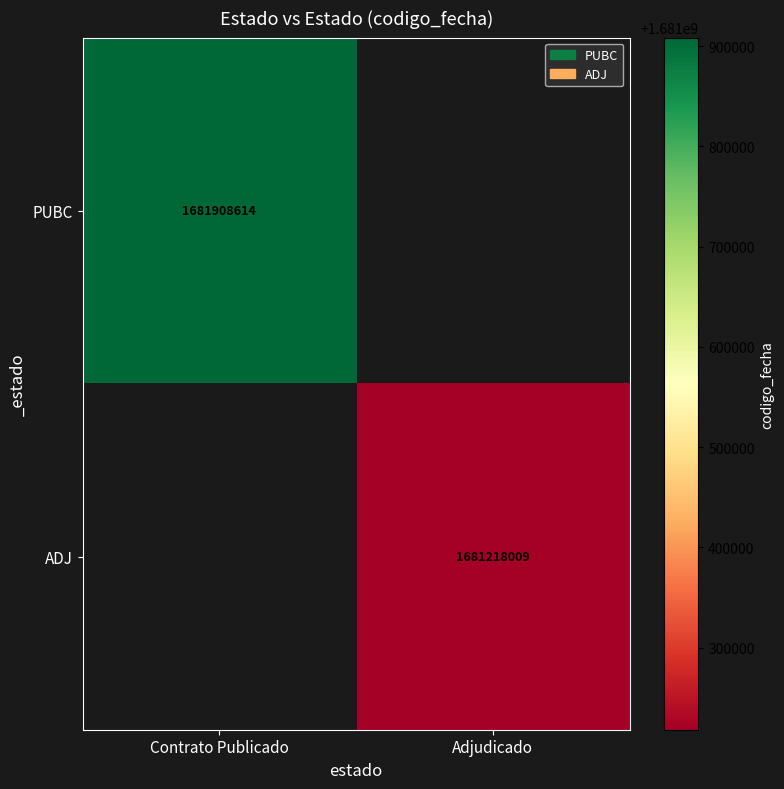

How many data points does each series have?

2